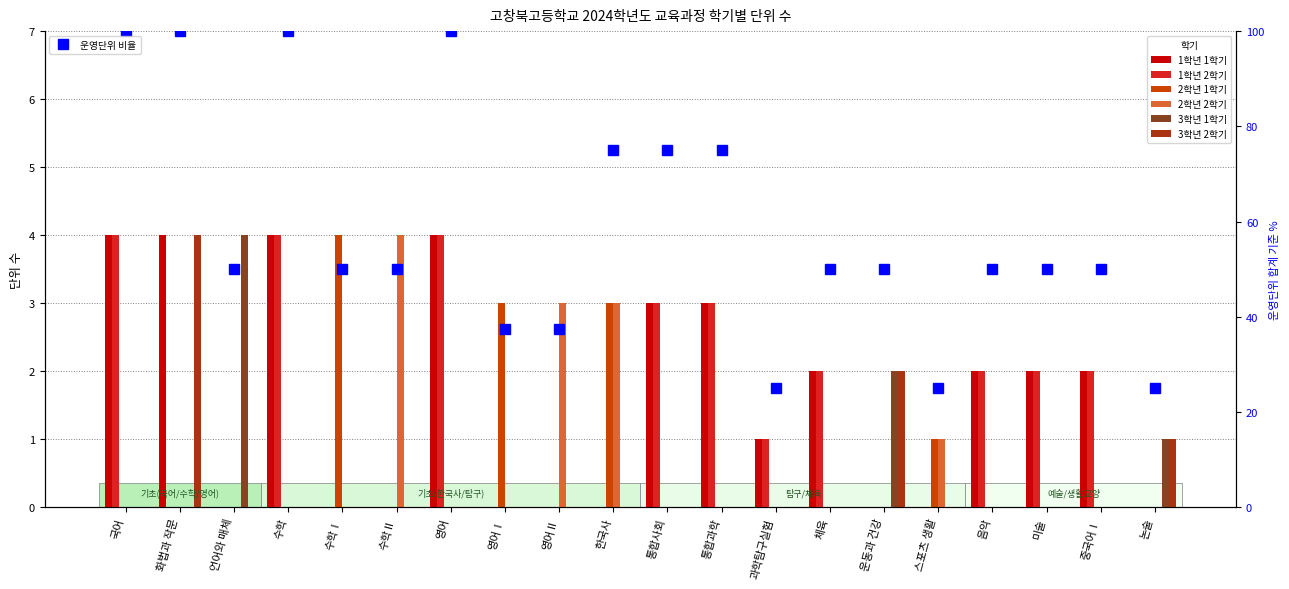

Reading left to right, what are all the values shown in this chart?

1학년 1학기: 국어=4	화법과 작문=4	언어와 매체=0	수학=4	수학Ⅰ=0	수학Ⅱ=0	영어=4	영어Ⅰ=0	영어Ⅱ=0	한국사=0	통합사회=3	통합과학=3	과학탐구실험=1	체육=2	운동과 건강=0	스포츠 생활=0	음악=2	미술=2	중국어Ⅰ=2	논술=0
1학년 2학기: 국어=4	화법과 작문=0	언어와 매체=0	수학=4	수학Ⅰ=0	수학Ⅱ=0	영어=4	영어Ⅰ=0	영어Ⅱ=0	한국사=0	통합사회=3	통합과학=3	과학탐구실험=1	체육=2	운동과 건강=0	스포츠 생활=0	음악=2	미술=2	중국어Ⅰ=2	논술=0
2학년 1학기: 국어=0	화법과 작문=0	언어와 매체=0	수학=0	수학Ⅰ=4	수학Ⅱ=0	영어=0	영어Ⅰ=3	영어Ⅱ=0	한국사=3	통합사회=0	통합과학=0	과학탐구실험=0	체육=0	운동과 건강=0	스포츠 생활=1	음악=0	미술=0	중국어Ⅰ=0	논술=0
2학년 2학기: 국어=0	화법과 작문=0	언어와 매체=0	수학=0	수학Ⅰ=0	수학Ⅱ=4	영어=0	영어Ⅰ=0	영어Ⅱ=3	한국사=3	통합사회=0	통합과학=0	과학탐구실험=0	체육=0	운동과 건강=0	스포츠 생활=1	음악=0	미술=0	중국어Ⅰ=0	논술=0
3학년 1학기: 국어=0	화법과 작문=0	언어와 매체=4	수학=0	수학Ⅰ=0	수학Ⅱ=0	영어=0	영어Ⅰ=0	영어Ⅱ=0	한국사=0	통합사회=0	통합과학=0	과학탐구실험=0	체육=0	운동과 건강=2	스포츠 생활=0	음악=0	미술=0	중국어Ⅰ=0	논술=1
3학년 2학기: 국어=0	화법과 작문=4	언어와 매체=0	수학=0	수학Ⅰ=0	수학Ⅱ=0	영어=0	영어Ⅰ=0	영어Ⅱ=0	한국사=0	통합사회=0	통합과학=0	과학탐구실험=0	체육=0	운동과 건강=2	스포츠 생활=0	음악=0	미술=0	중국어Ⅰ=0	논술=1